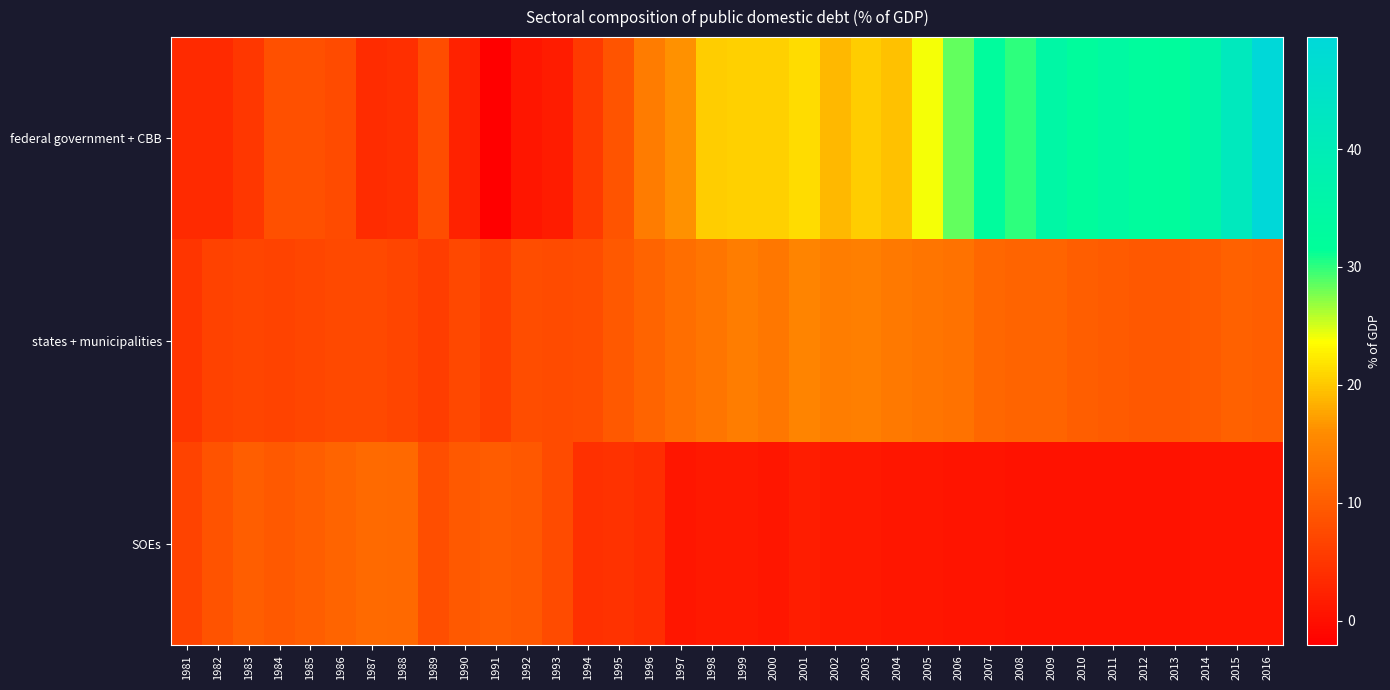

Between 1982 and 2015, which is larger?

2015